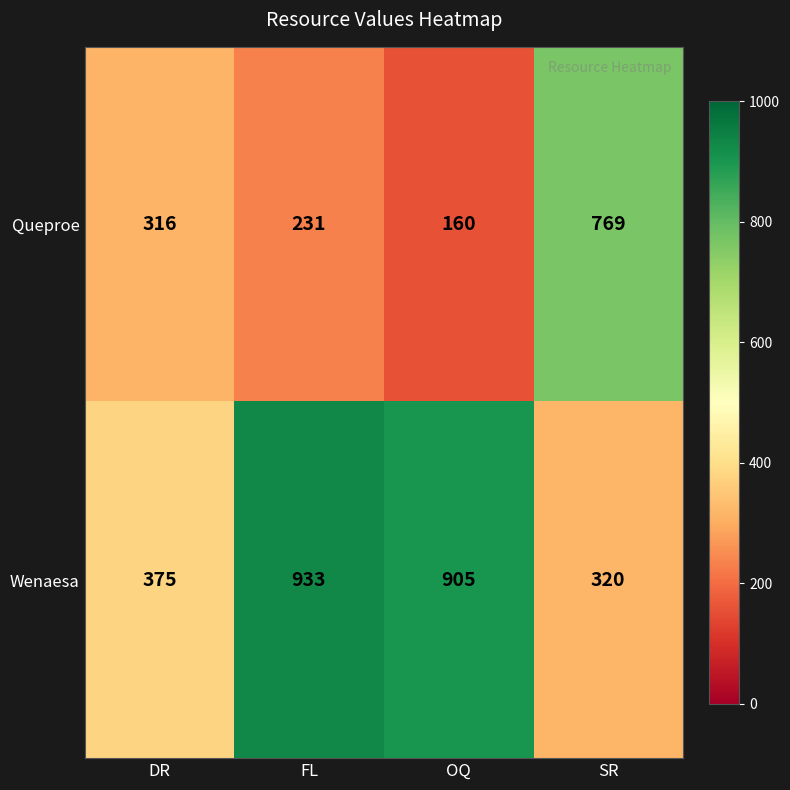

Rank the series by their maximum value, from lowest to highest.

Queproe, Wenaesa